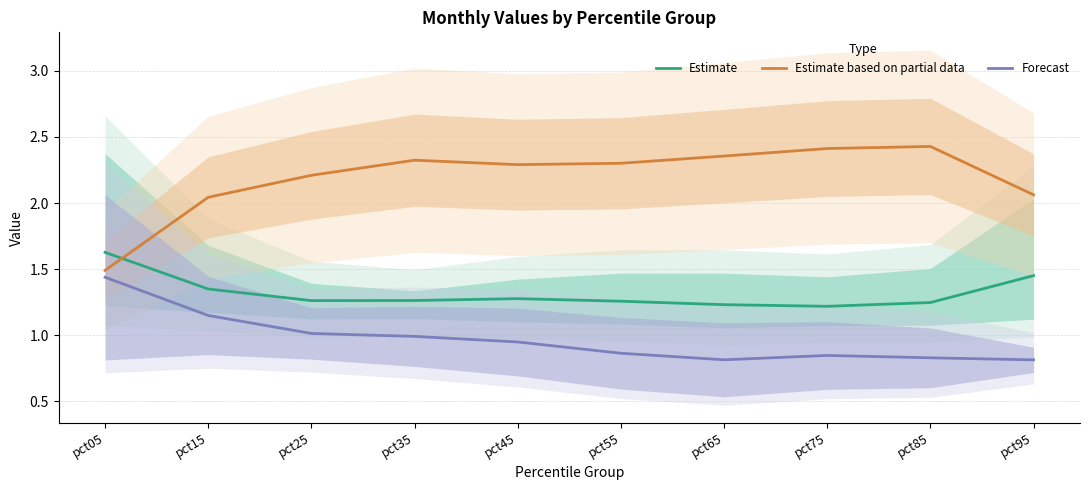

At how many categories does at least one series exceed 2?

9